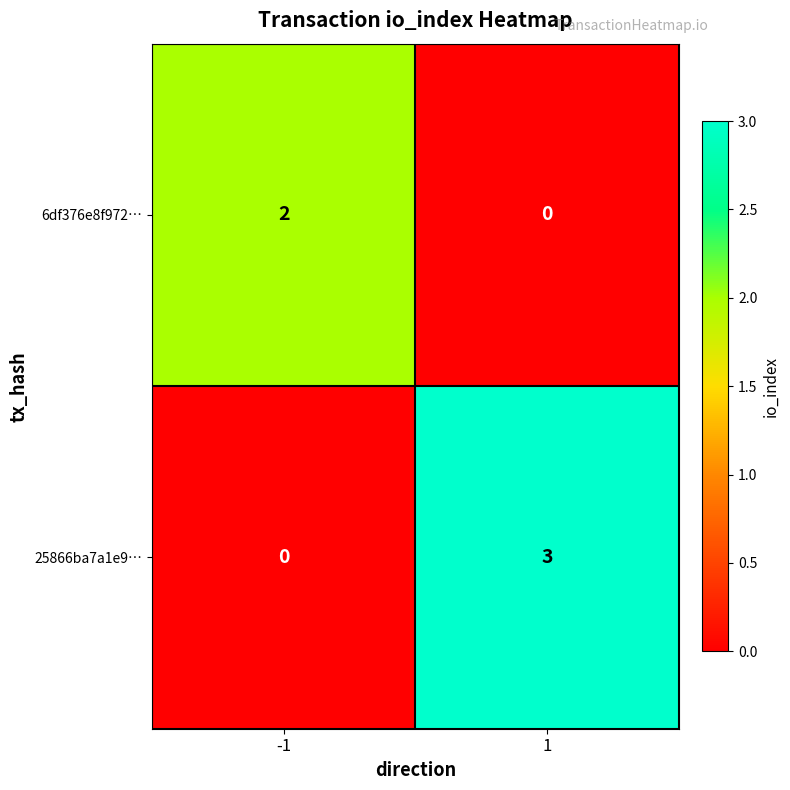

What is the sum of the 25866ba7a1e9… values at 1 and -1?

3